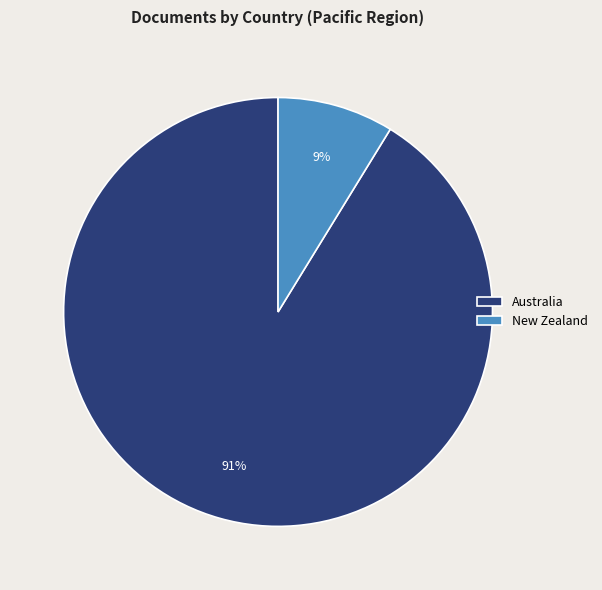

To the nearest percent, what portion does Australia represent?

91%